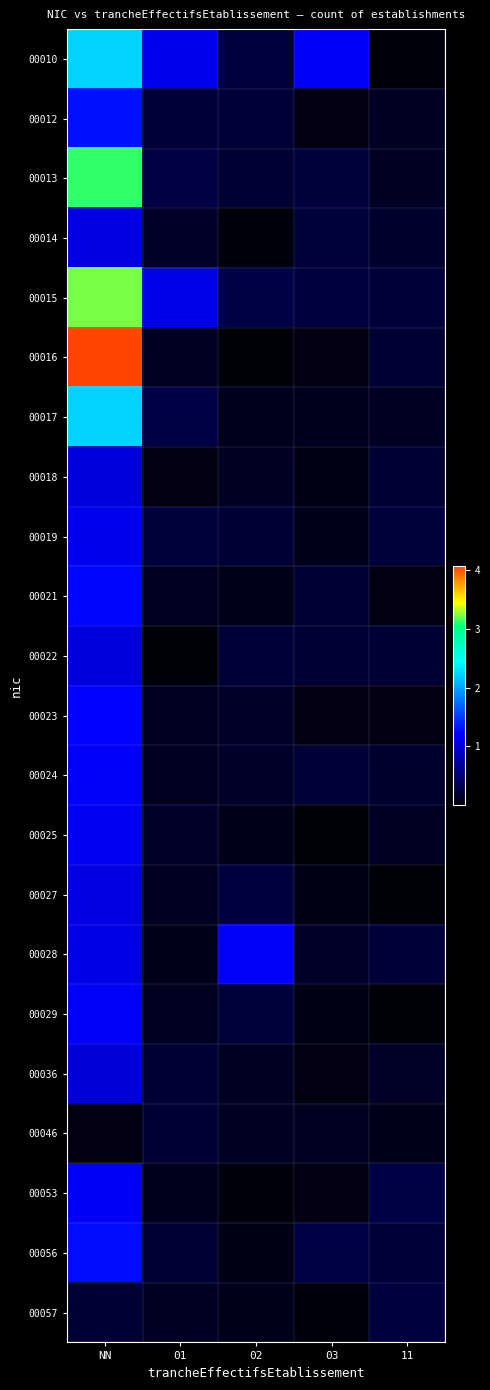

How many series are shown in this chart?

22